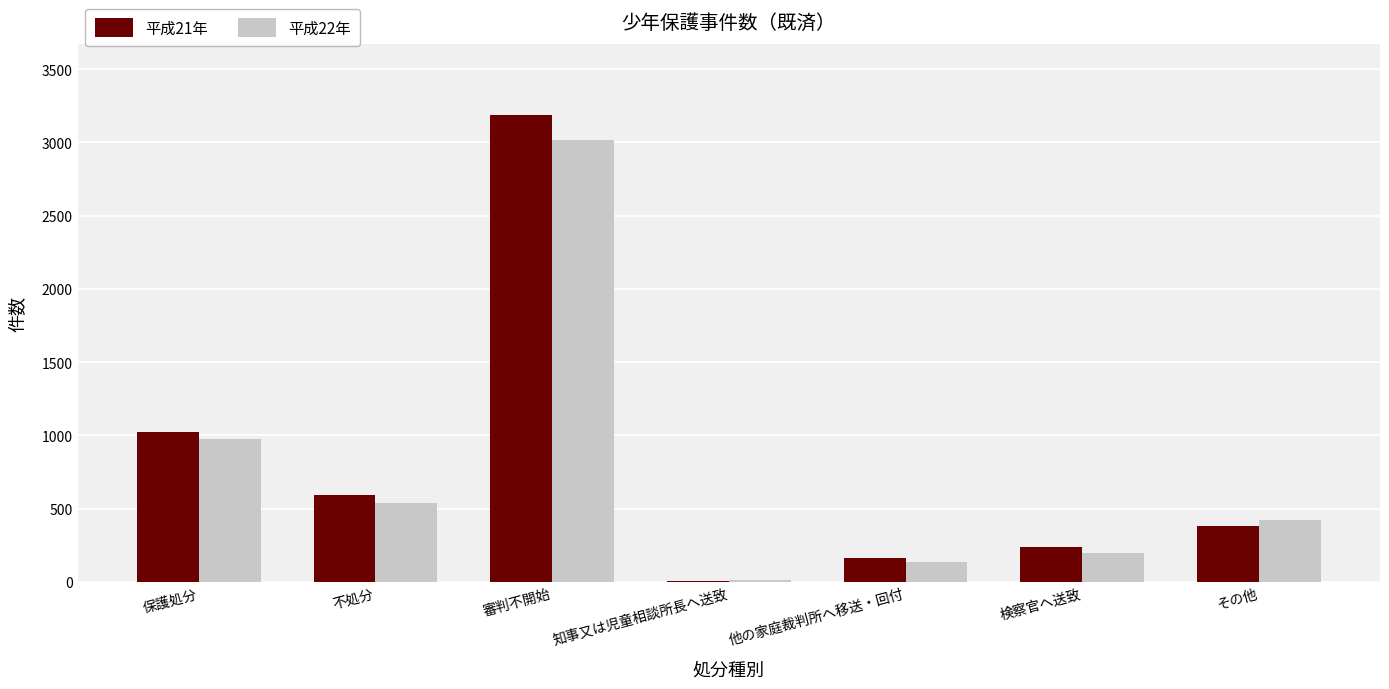

What is the maximum value shown in the chart?

3190